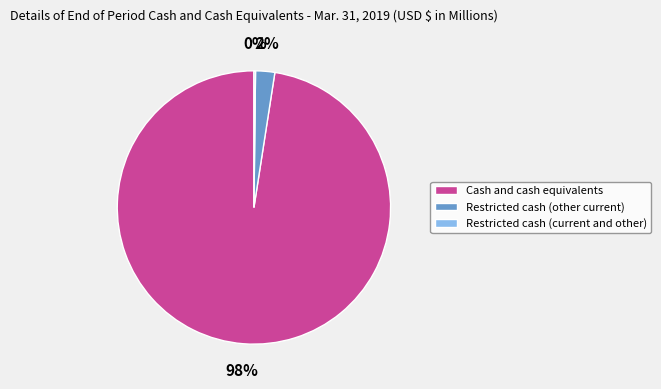

What is the largest slice in the pie chart?

Cash and cash equivalents